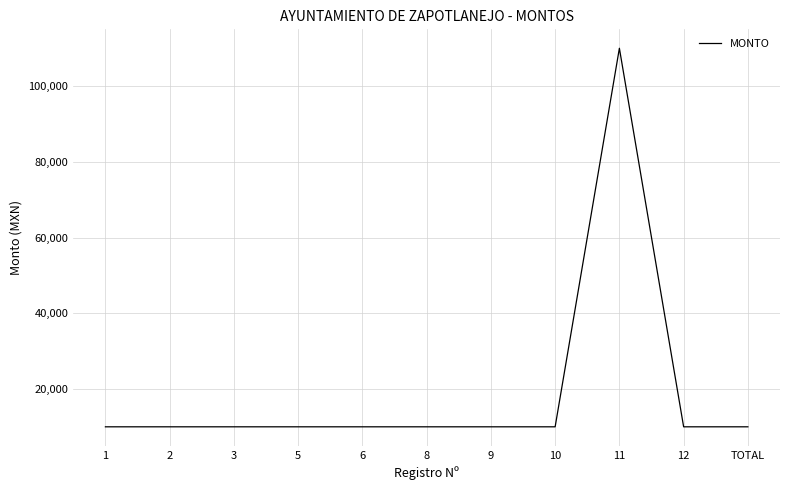

True or false: the data has more than 0 interior local peaks.

True